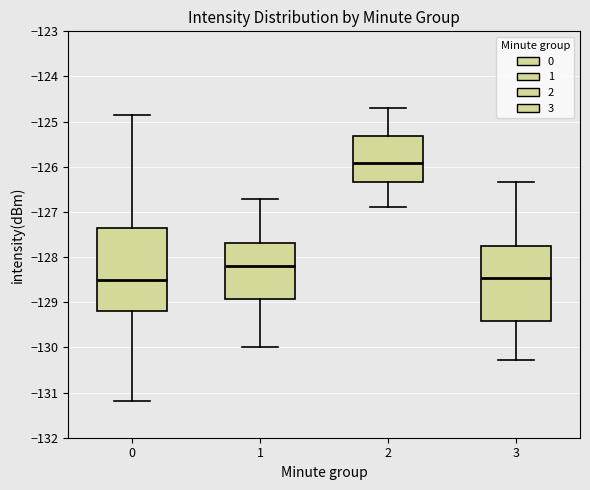

Reading left to right, read every box against the y-axis: the position of its median line, the range the box covers, and the ends of its whiskers. The values are not printed on the chart, so give them approximately, as read against the axis.

0: median -128.5, box -129.2 to -127.4, whiskers -131.2 to -124.8
1: median -128.2, box -128.9 to -127.7, whiskers -130.0 to -126.7
2: median -125.9, box -126.3 to -125.3, whiskers -126.9 to -124.7
3: median -128.5, box -129.4 to -127.8, whiskers -130.3 to -126.3